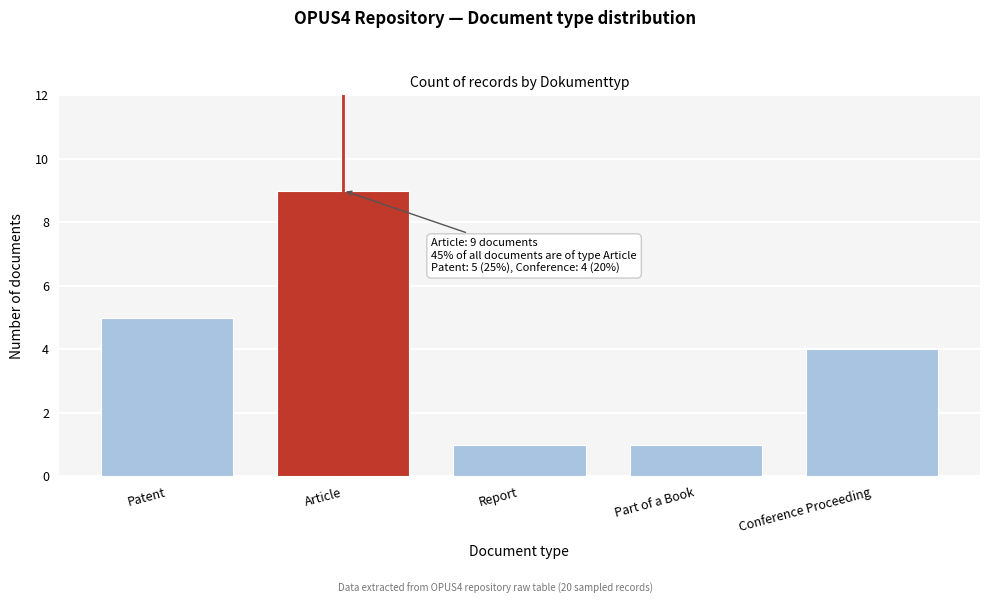

Reading left to right, transcribe all the data shown in this chart.

5	9	1	1	4